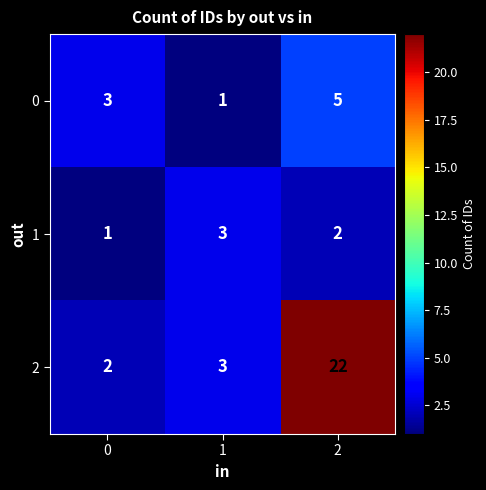

Is it true that 0 equals 5 at 2?

True